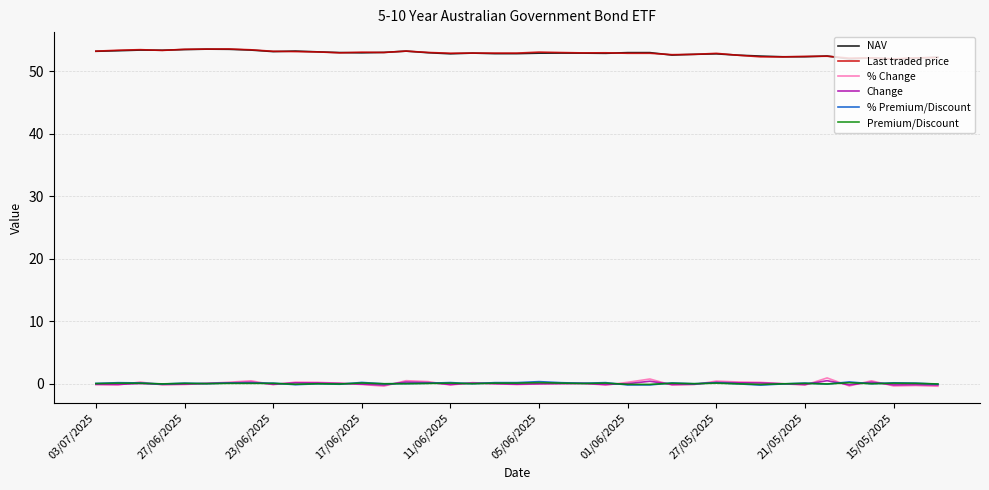

What is the greatest value displayed?

53.6